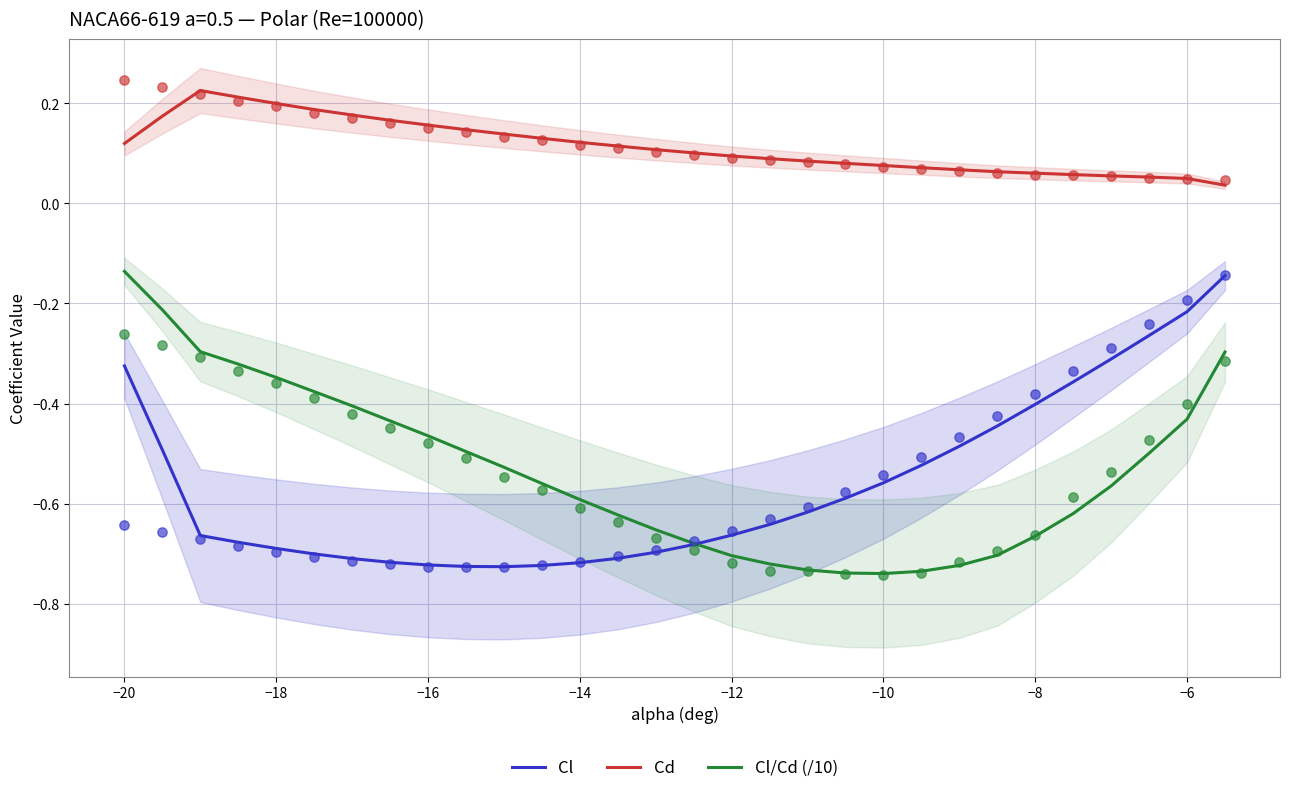

True or false: Cl/Cd (/10) and Cd cross at least once.

False